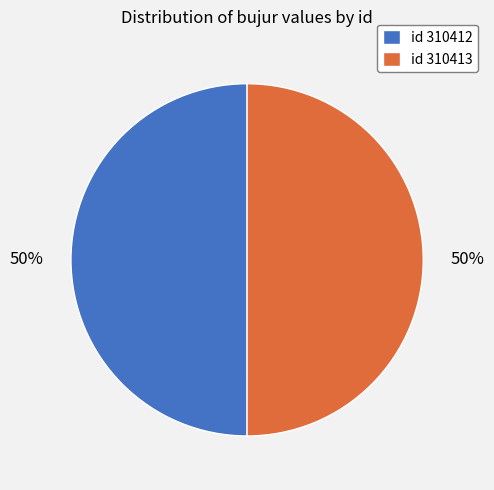

The id 310412 slice represents 43% of the pie. True or false?

False